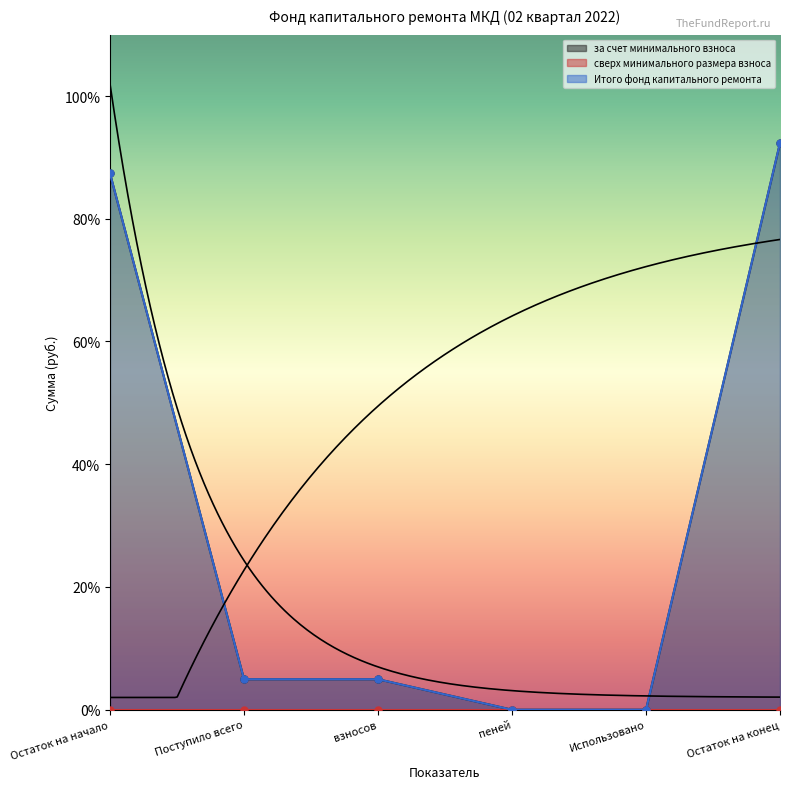

Which category has the highest value across all series?

Остаток на конец